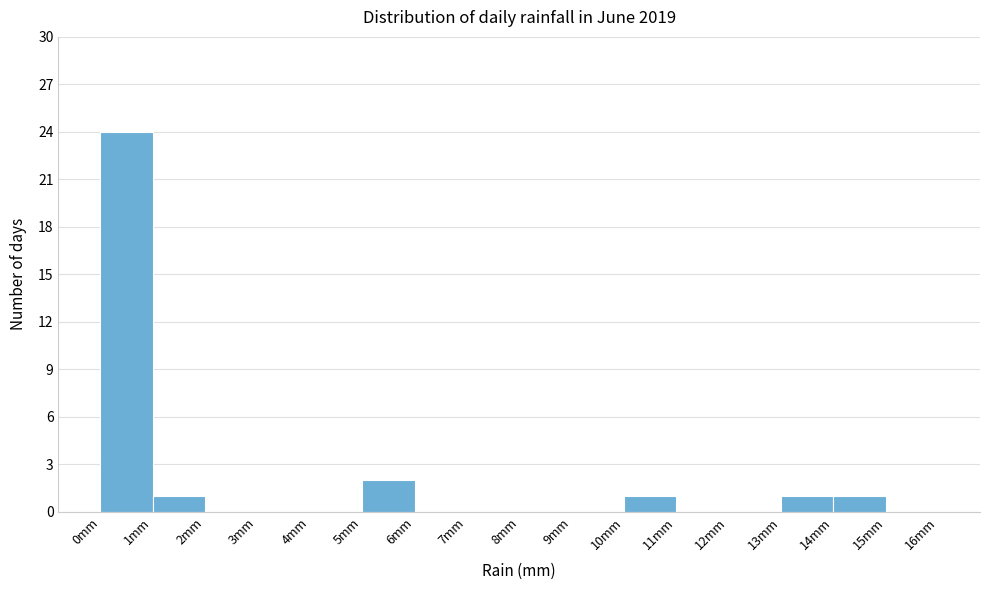

Reading left to right, list every bar in this chart as the range it spans on the x-axis followed by its height. The values are not printed on the chart, so give them approximately, as read against the axis.

0 to 1: 24
1 to 2: 1
2 to 3: 0
3 to 4: 0
4 to 5: 0
5 to 6: 2
6 to 7: 0
7 to 8: 0
8 to 9: 0
9 to 10: 0
10 to 11: 1
11 to 12: 0
12 to 13: 0
13 to 14: 1
14 to 15: 1
15 to 16: 0